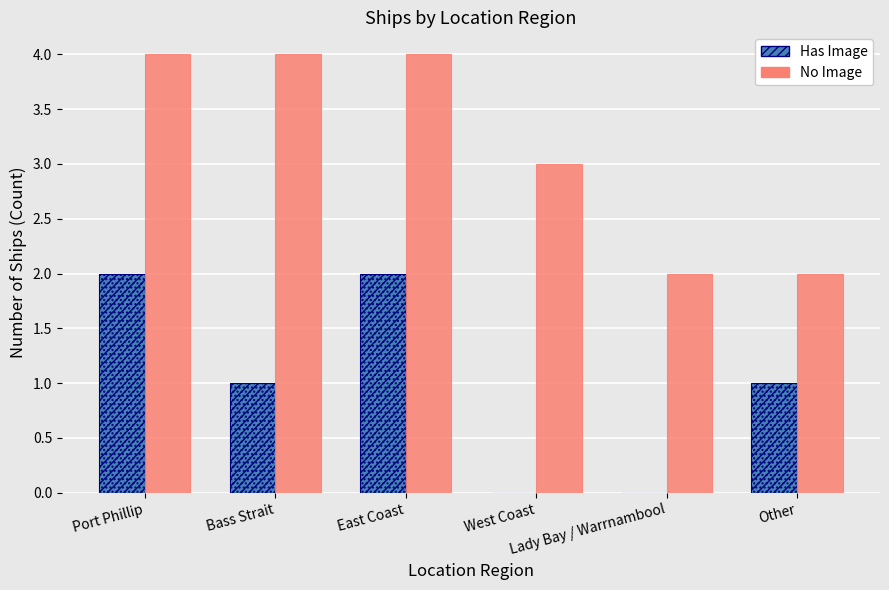

How many values in the Has Image series are below 1?

2